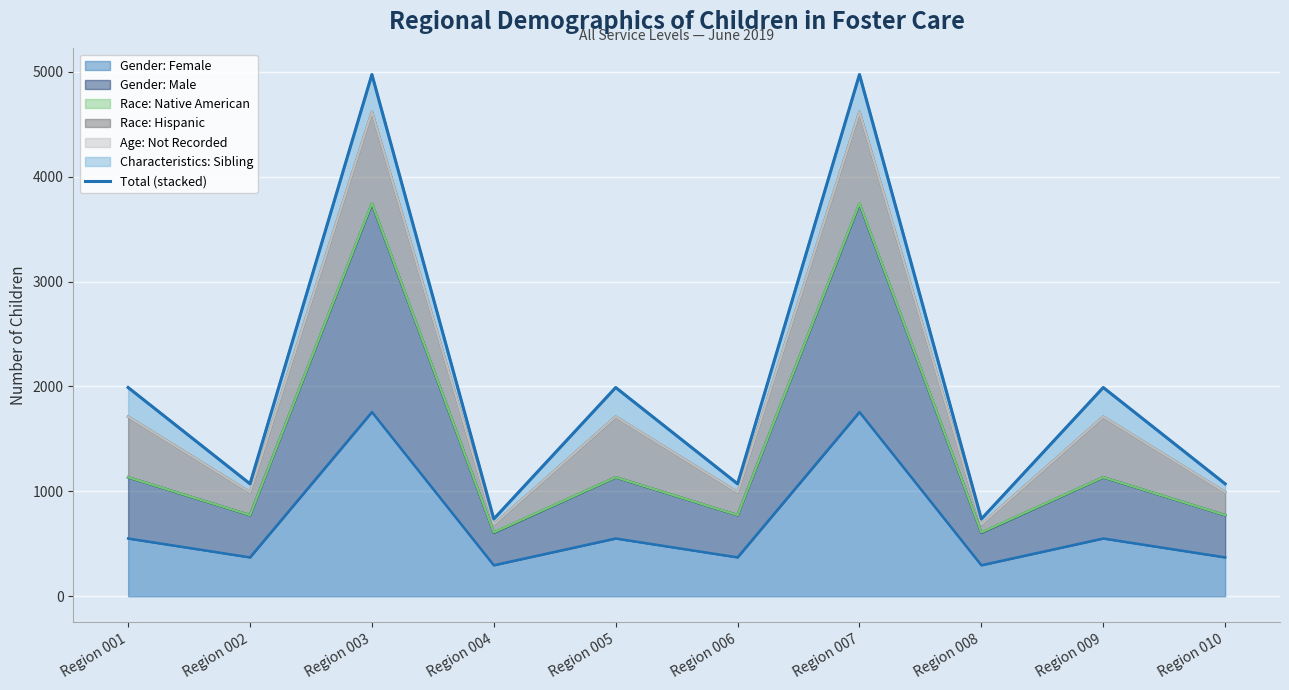

What is the value of the 3rd point from the left?

4973